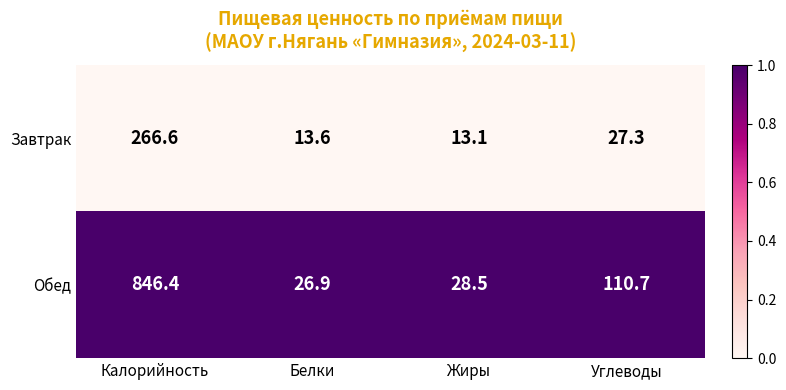

Which series has the largest total across all categories?

Обед